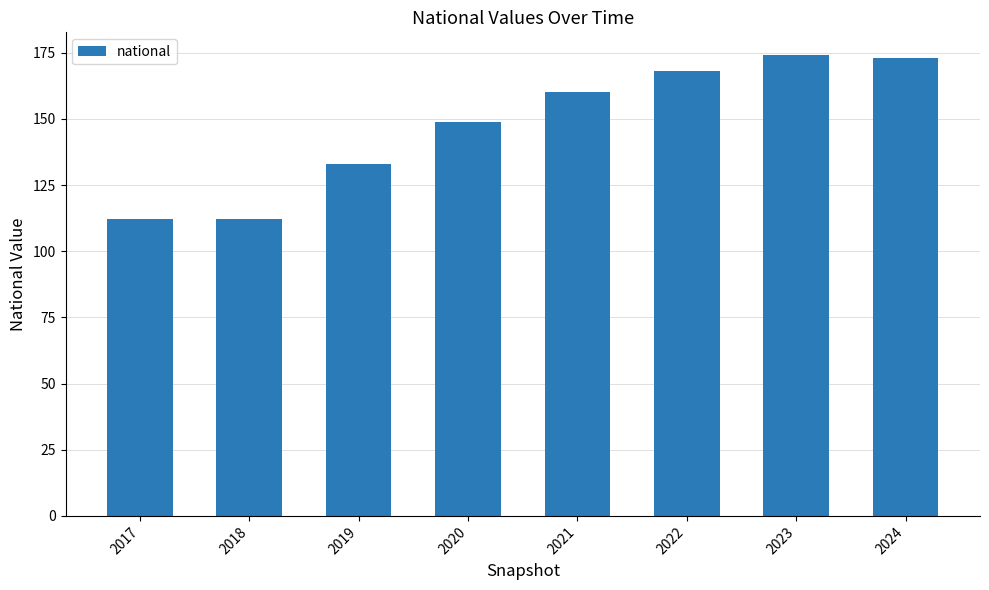

How many bars are there in total?

8